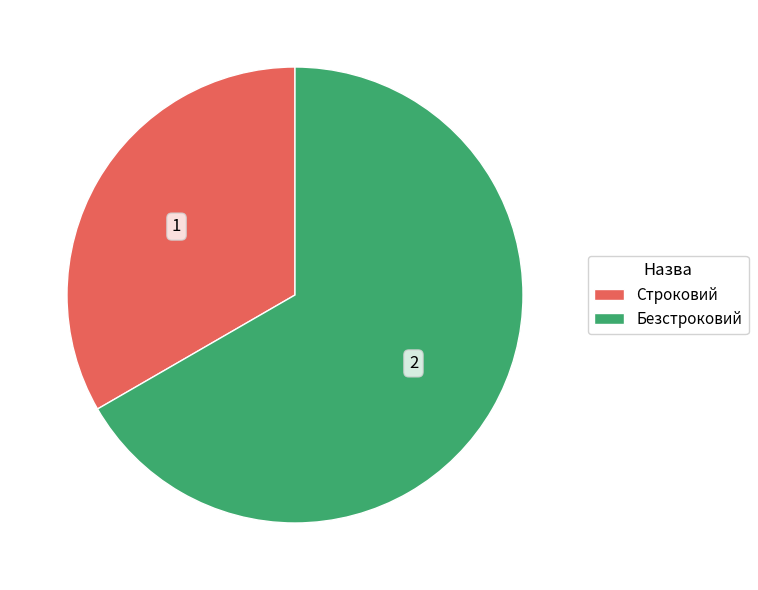

True or false: Безстроковий accounts for 67% of the total.

True